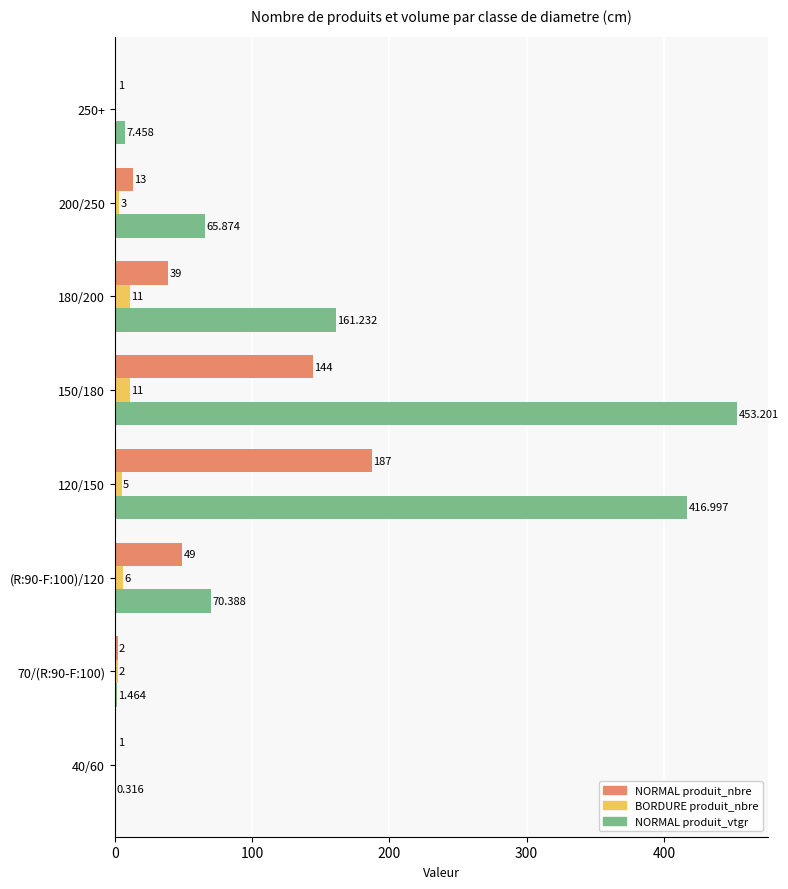

Is the value of NORMAL produit_nbre at 180/200 greater than the value of BORDURE produit_nbre at 250+?

Yes